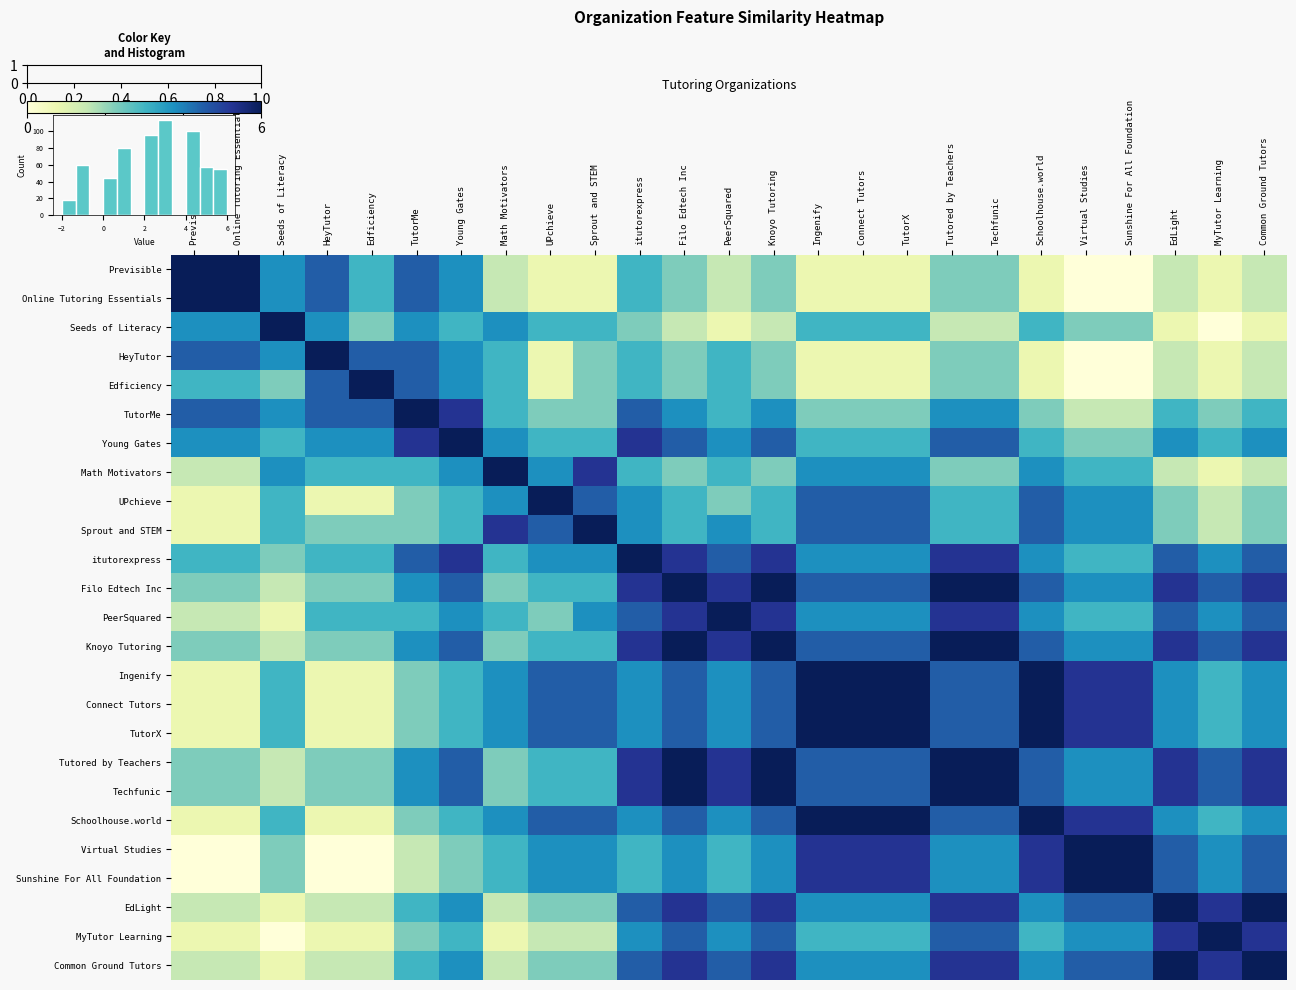

At which category does the chart reach its minimum across all series?

Virtual Studies